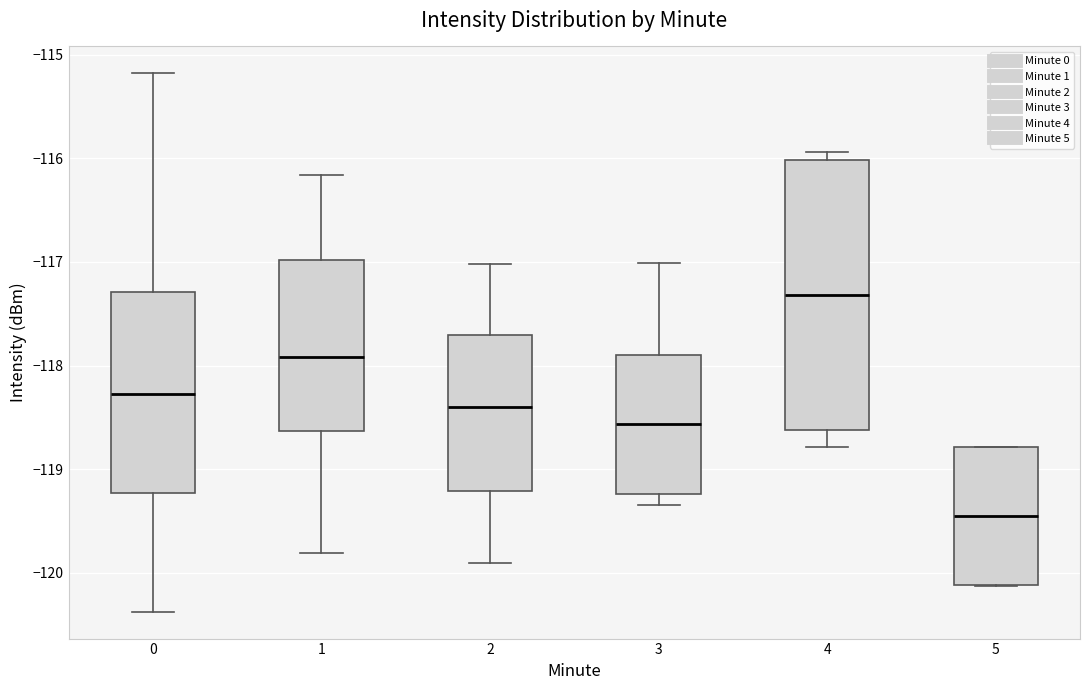

Which box's median line is the lowest?

5